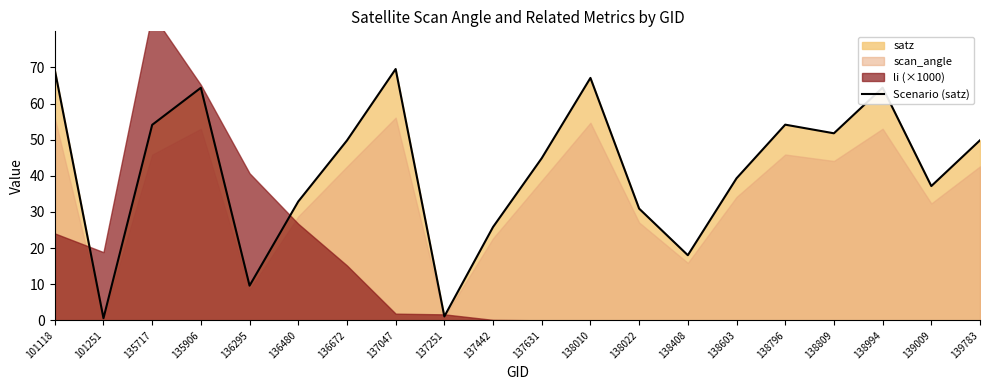

What is the sum of all values?

834.7